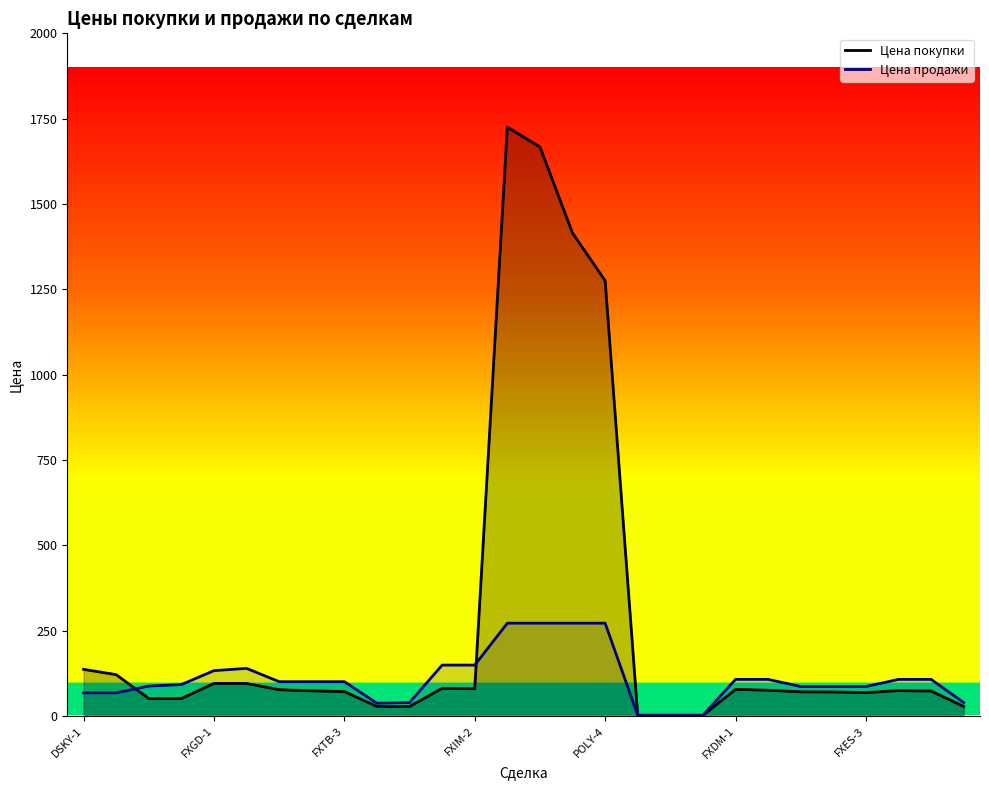

Which series has the largest range (max minus min)?

Цена покупки